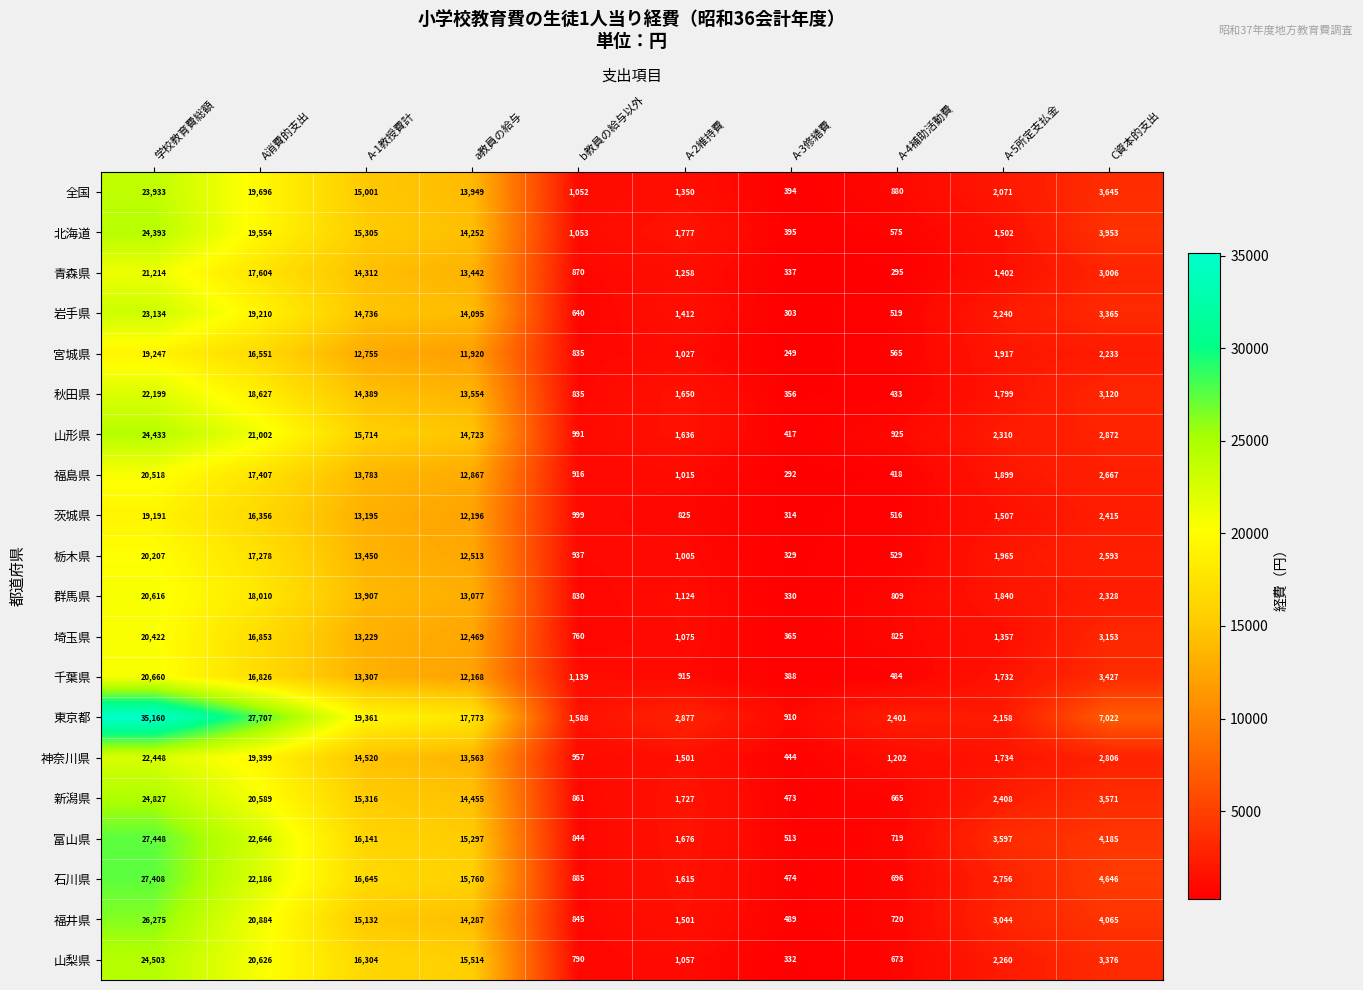

What is the average value of the 全国 series?

8197